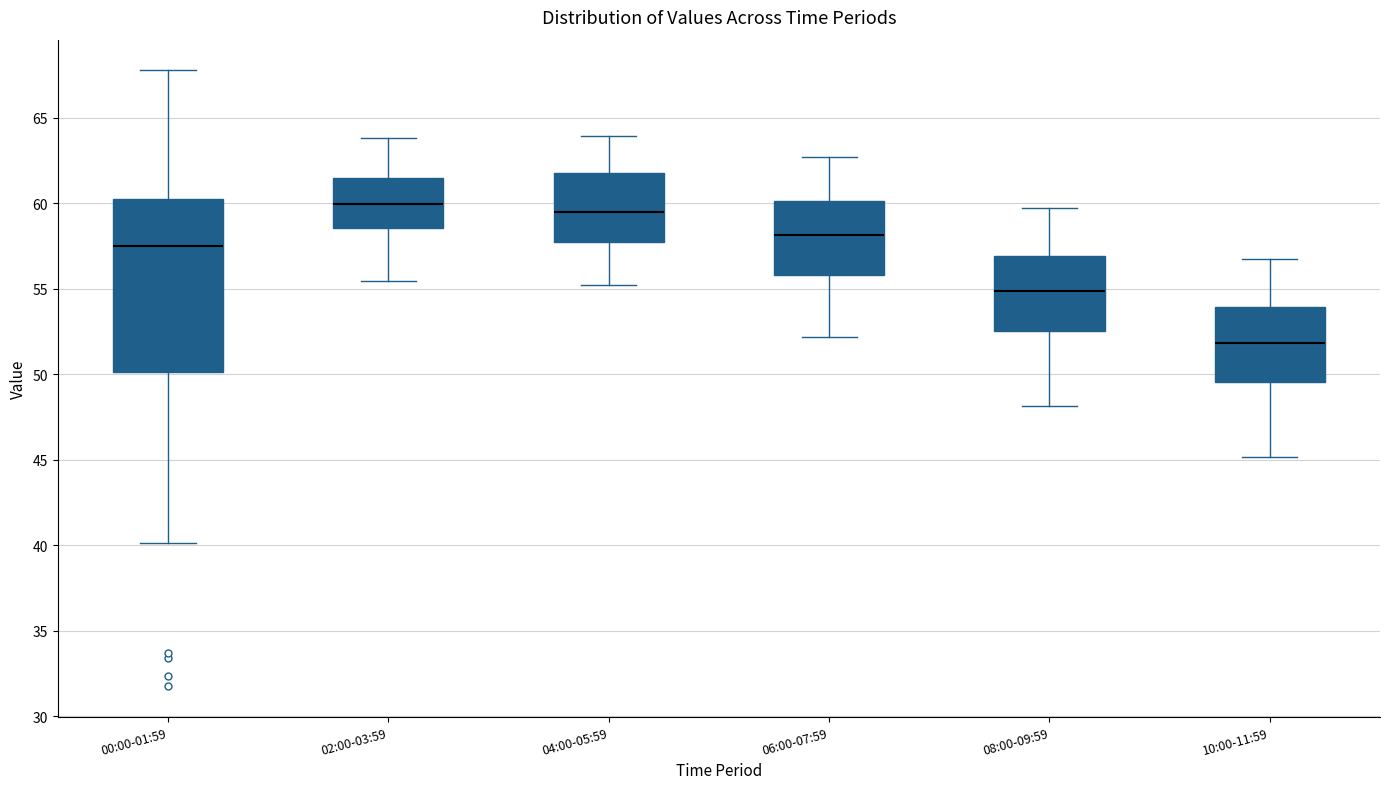

Where is the lower edge of the box for 00:00-01:59 on the y-axis? The values are not printed on the chart, so give them approximately, as read against the axis.

50.0